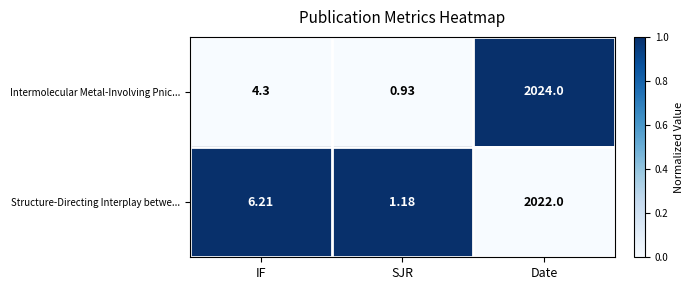

Where does the Intermolecular Metal-Involving Pnic... series first go above 4?

IF